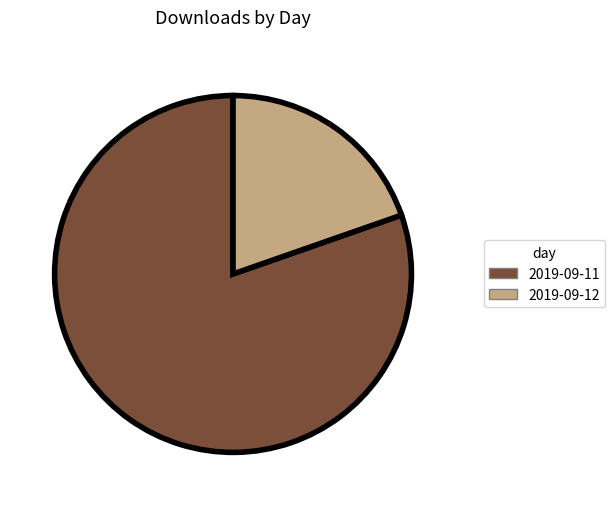

Which has a higher value, 2019-09-11 or 2019-09-12?

2019-09-11